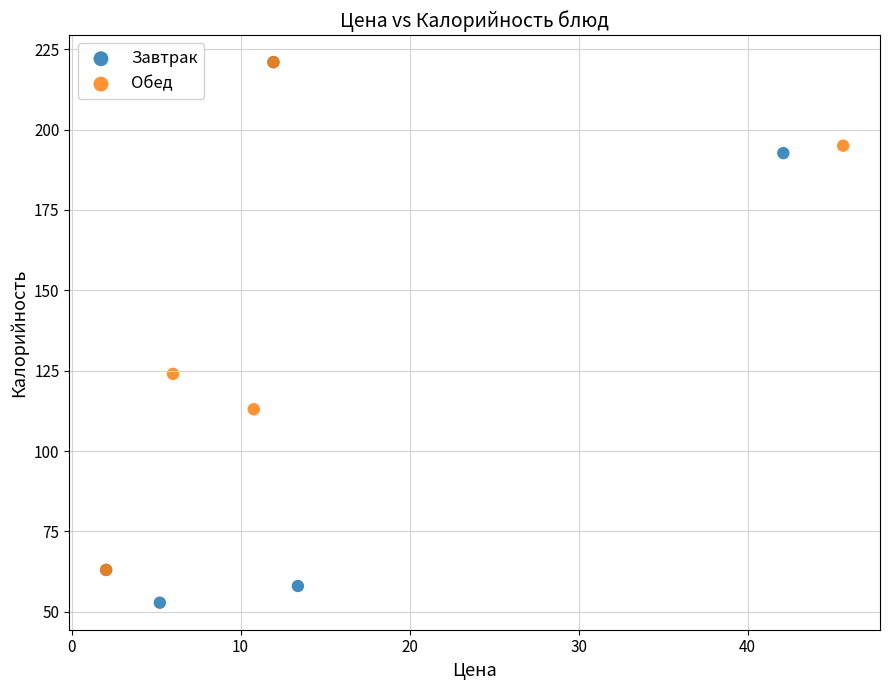

Which series contains the lowest Y value?

Завтрак